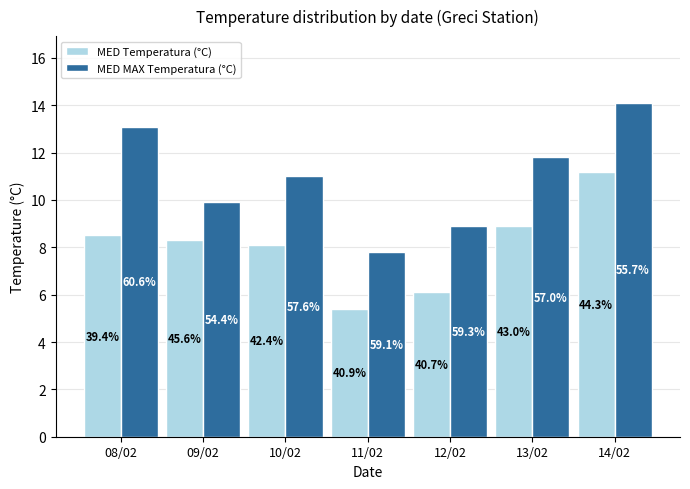

What are all the series names shown in the legend?

MED Temperatura (°C), MED MAX Temperatura (°C)